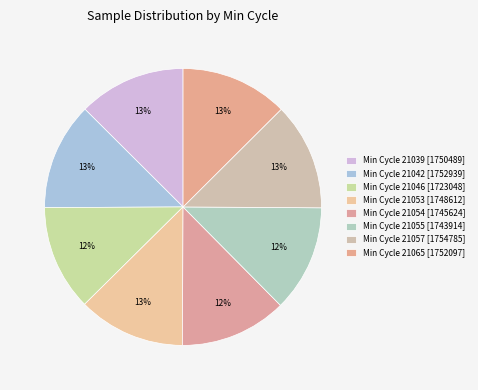

How many slices are in this pie chart?

8